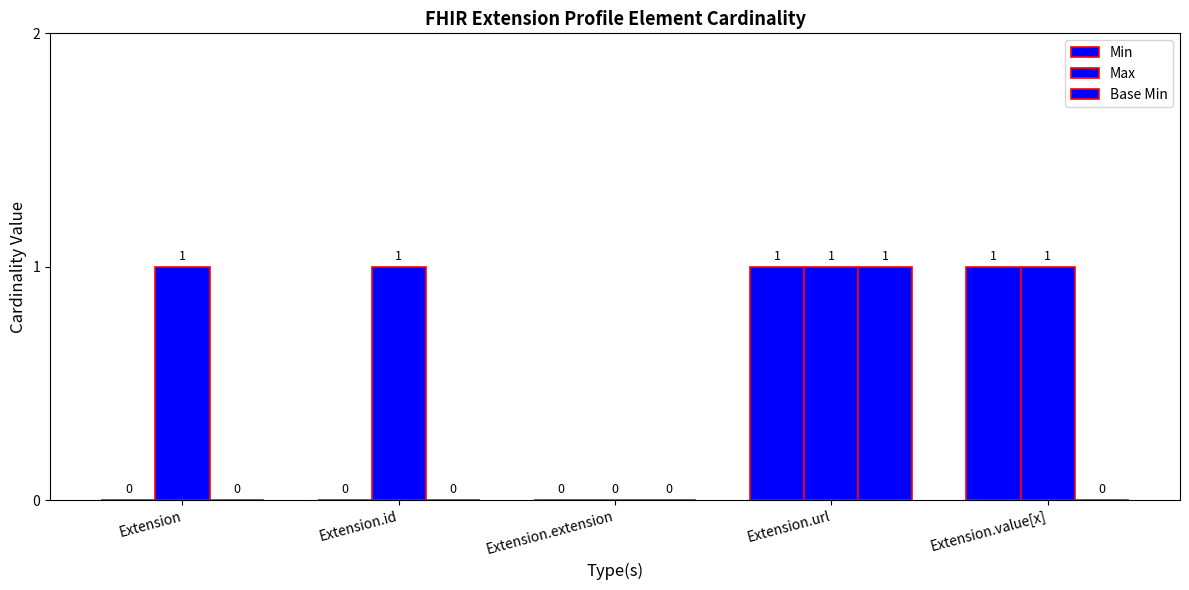

Are the bars horizontal?

No